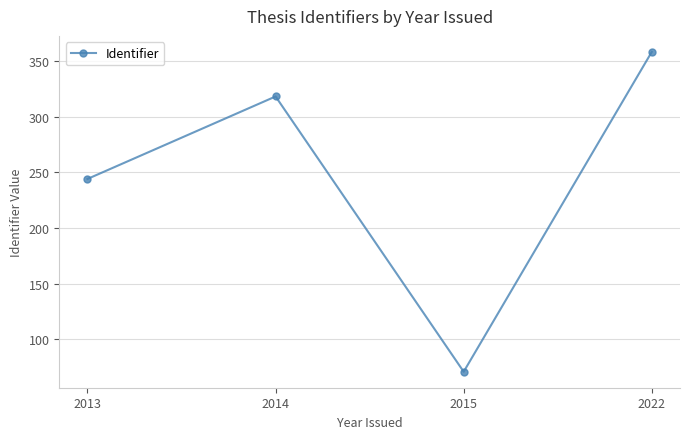

How many lines are shown in the chart?

1